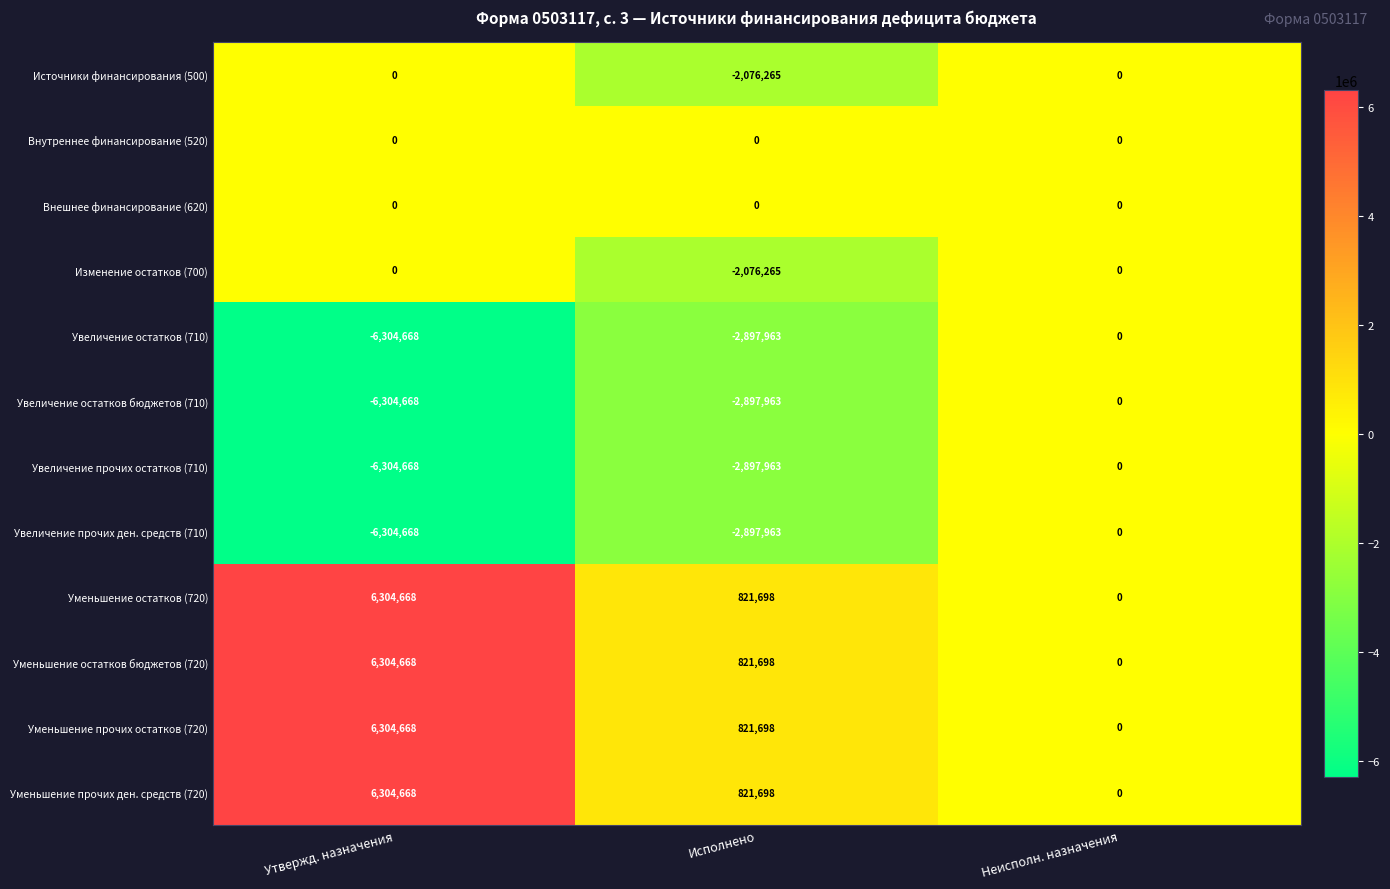

What is the sum of all Увеличение остатков бюджетов (710) values?

-9202631